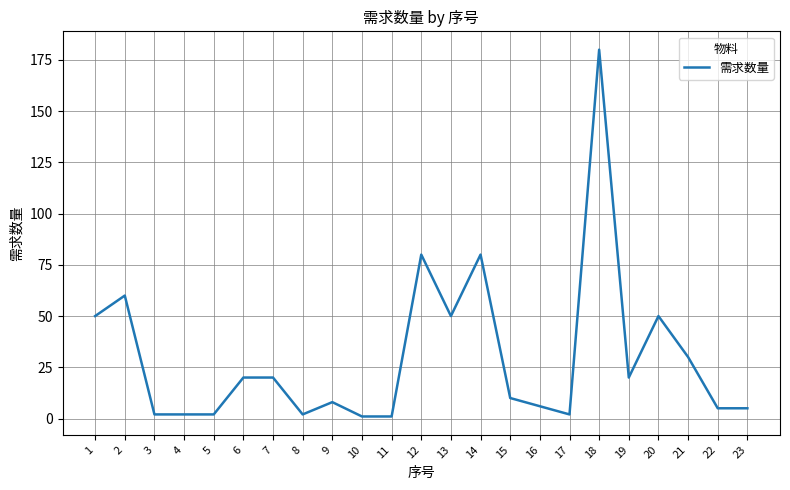

What is the change in value from 9 to 23?

-3